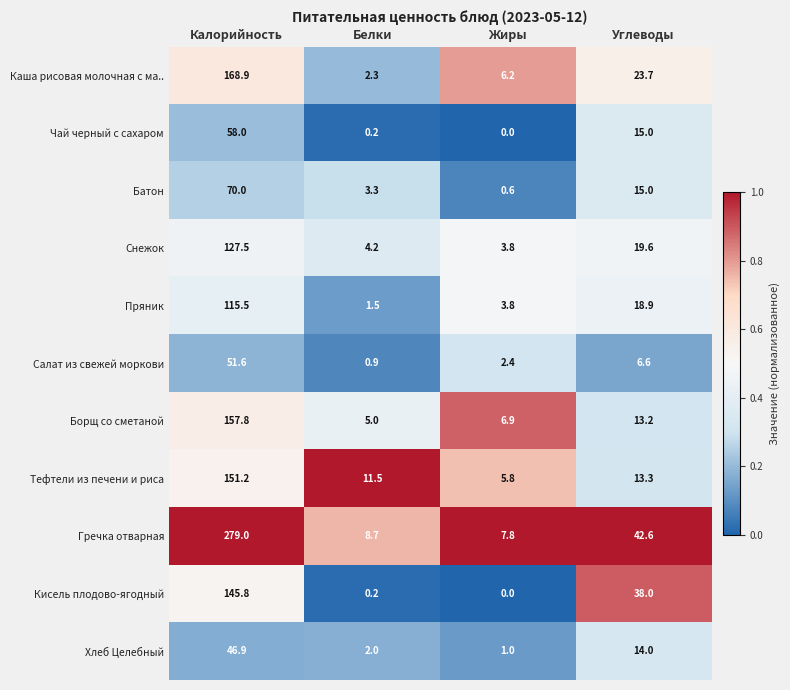

What is the total value across all series at Калорийность?

1372.2